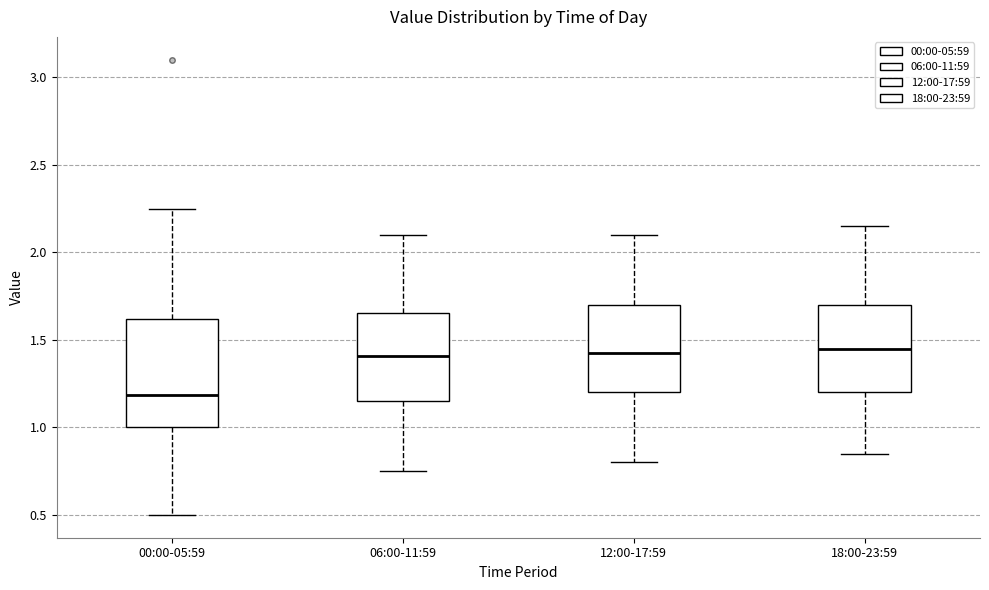

Reading left to right, transcribe this box plot: for each box, give where its median line is, the range the box spans, and where its two whiskers end, as read against the y-axis. The values are not printed on the chart, so give them approximately, as read against the axis.

00:00-05:59: median 1.20, box 1.00 to 1.60, whiskers 0.50 to 2.25
06:00-11:59: median 1.40, box 1.15 to 1.65, whiskers 0.75 to 2.10
12:00-17:59: median 1.45, box 1.20 to 1.70, whiskers 0.80 to 2.10
18:00-23:59: median 1.45, box 1.20 to 1.70, whiskers 0.85 to 2.15